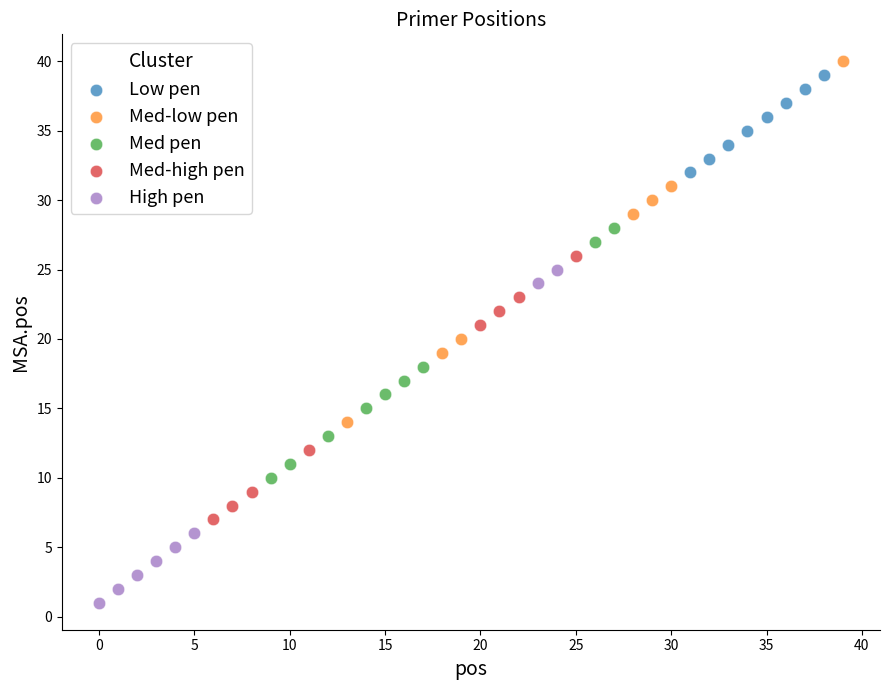

Which series reaches the minimum Y coordinate?

High pen